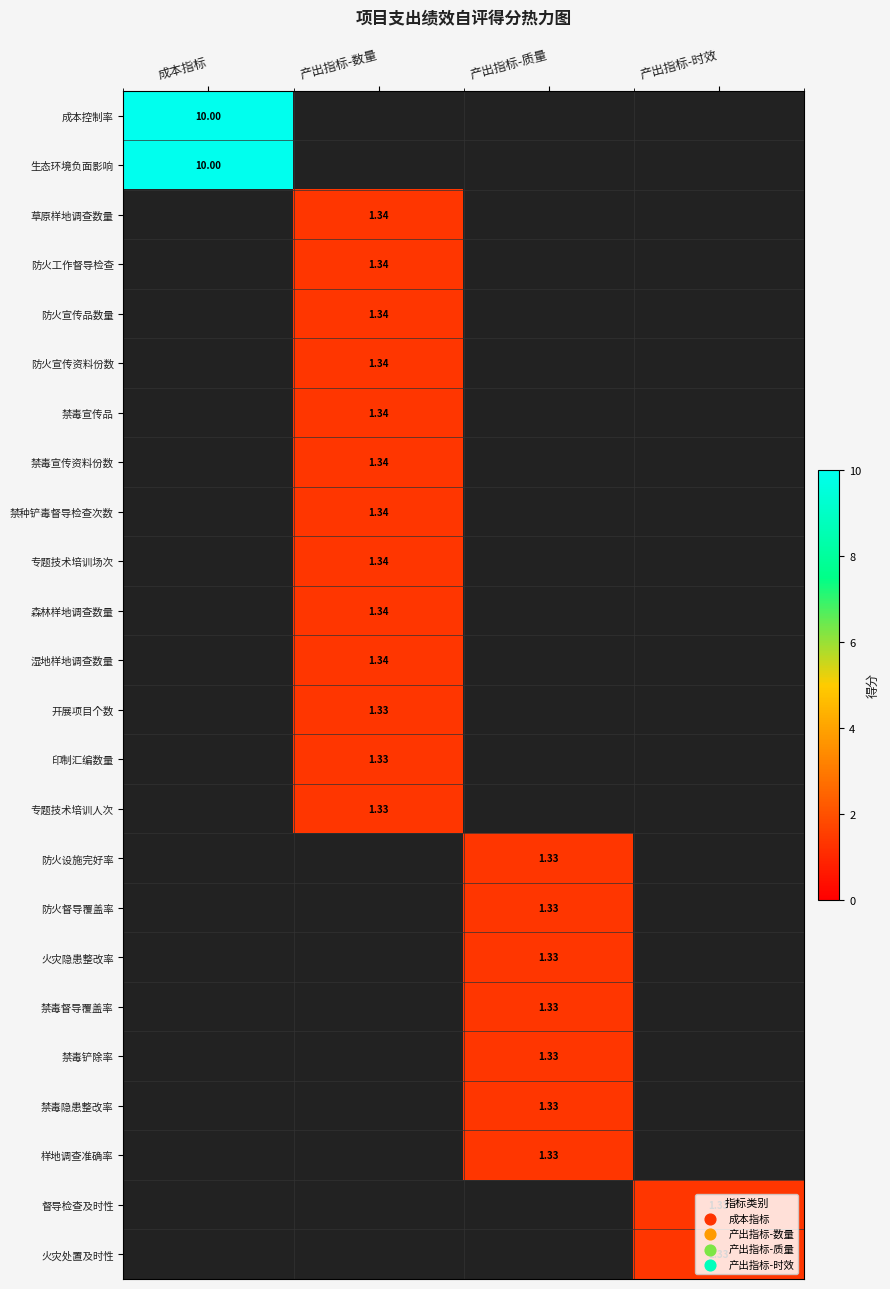

Which label corresponds to the largest value in the chart?

成本指标